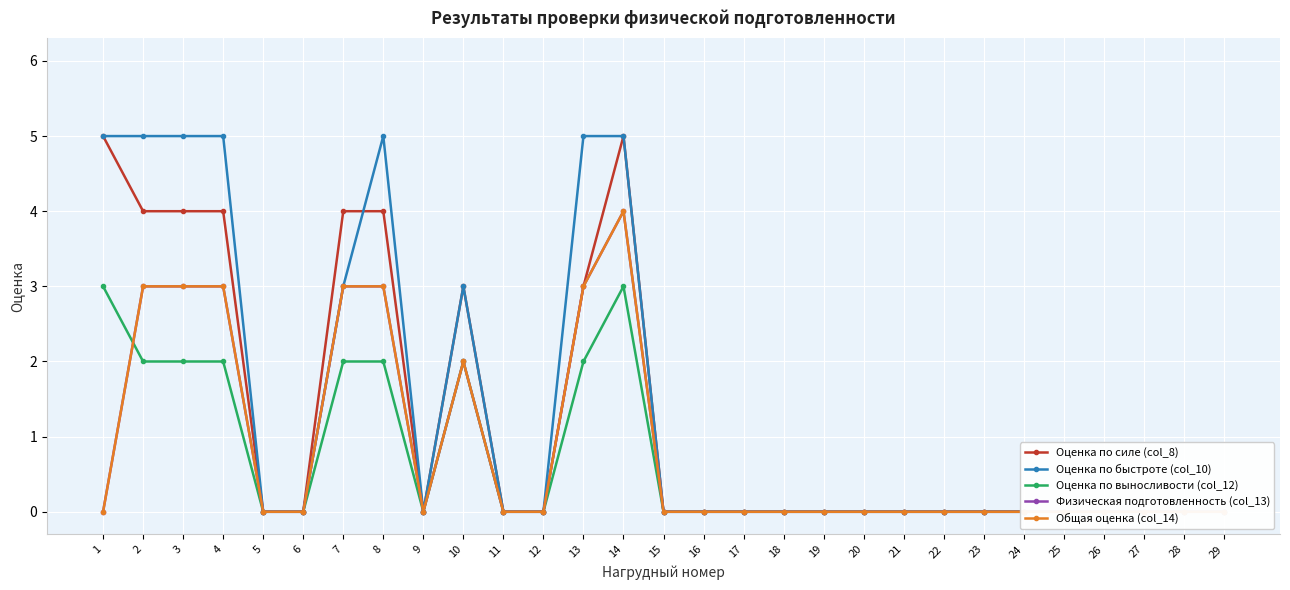

Which series has the largest total across all categories?

Оценка по быстроте (col_10)